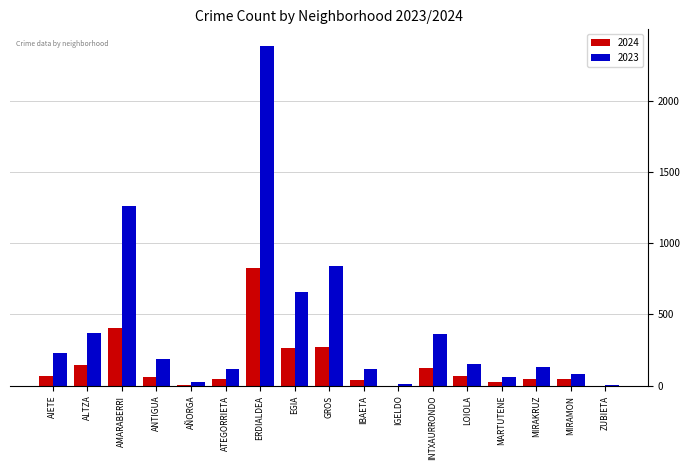

What is the maximum value shown in the chart?

2380